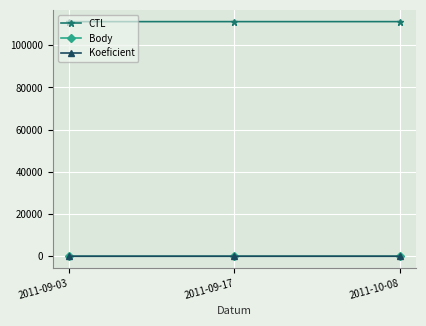

Is this an area chart (filled region under the line)?

No